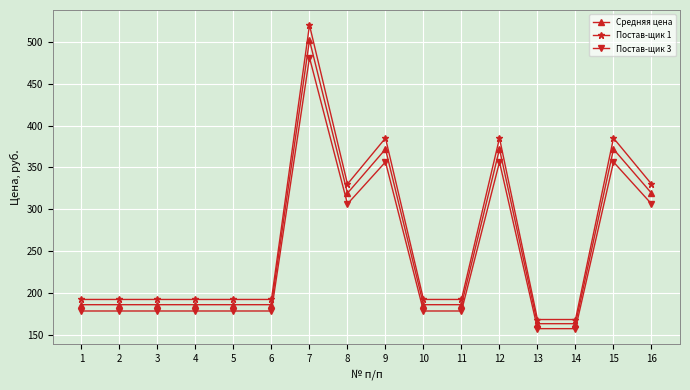

Count the number of data series in this chart.

3